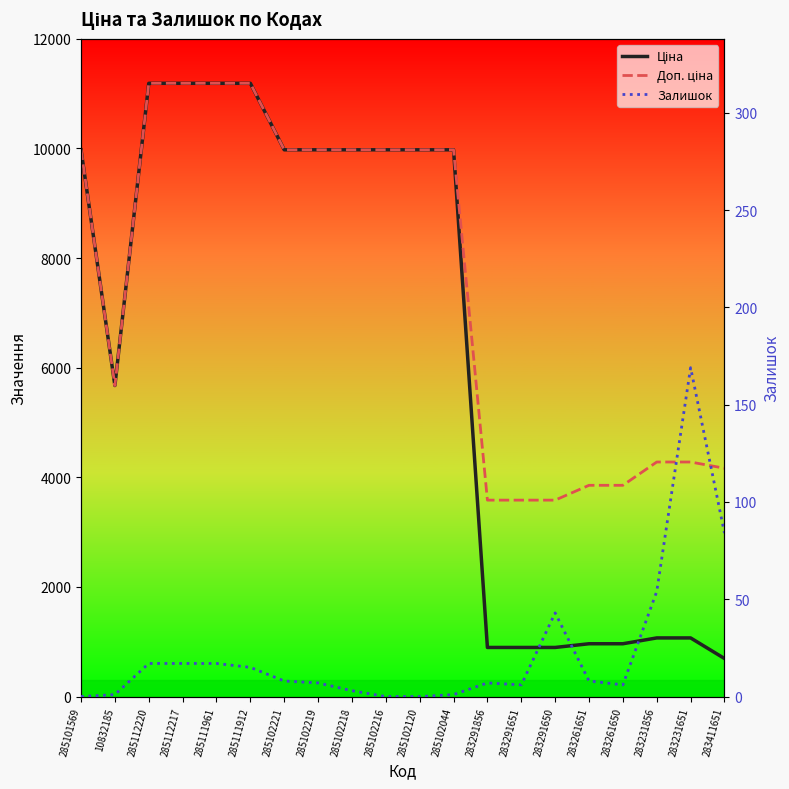

How many interior local valleys does the Ціна series have?

1